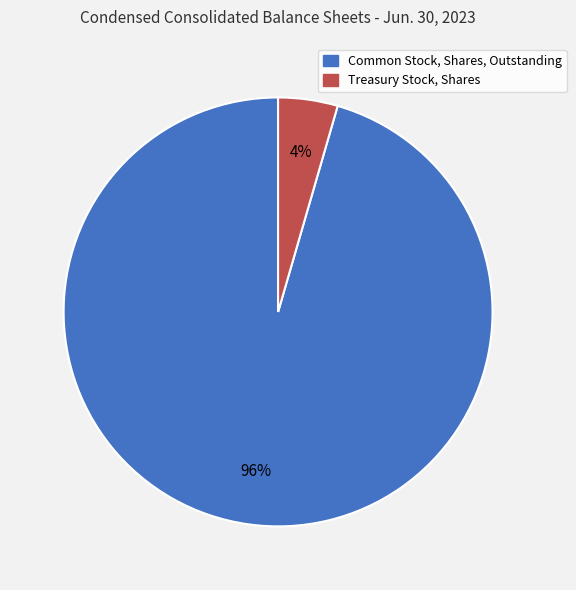

Is the sum of Treasury Stock, Shares and Common Stock, Shares, Outstanding greater than half?

Yes